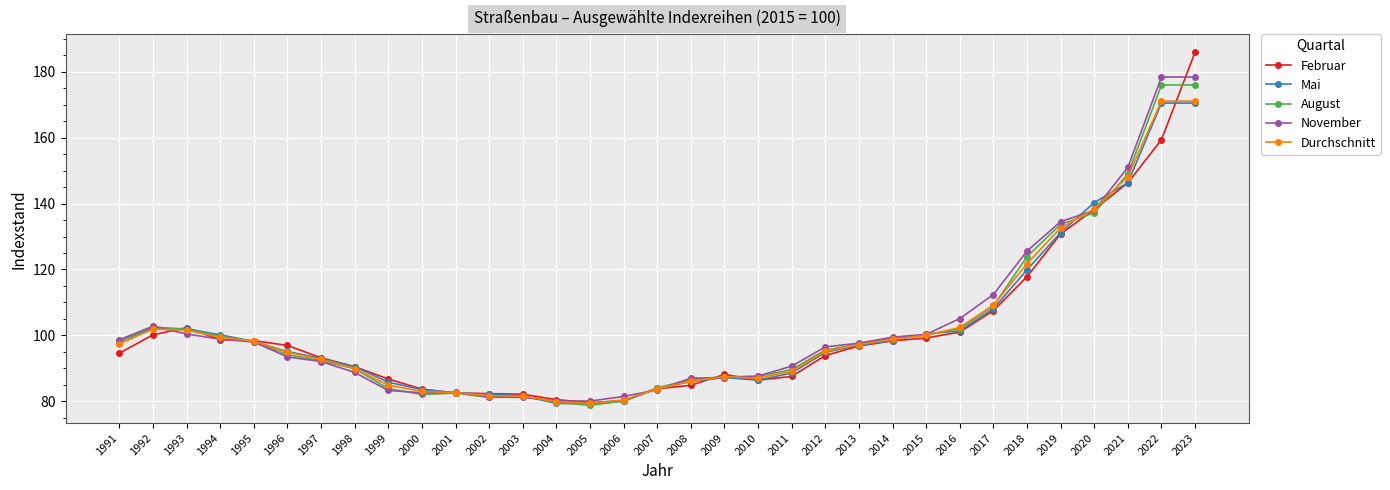

Where does the November series first go above 96?

1991